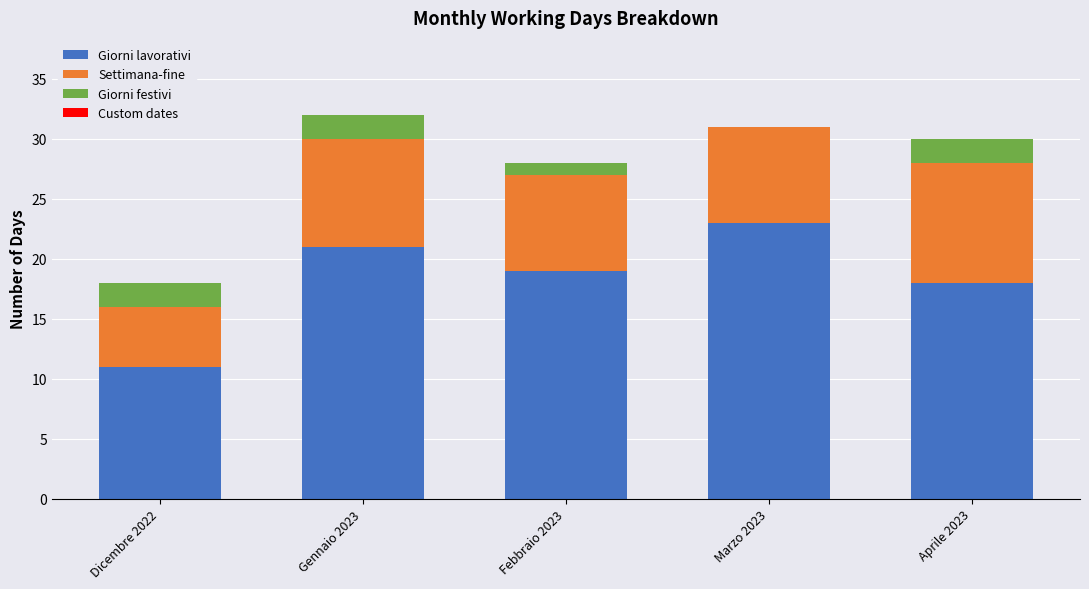

Is it true that Giorni lavorativi equals 36 at Gennaio 2023?

False